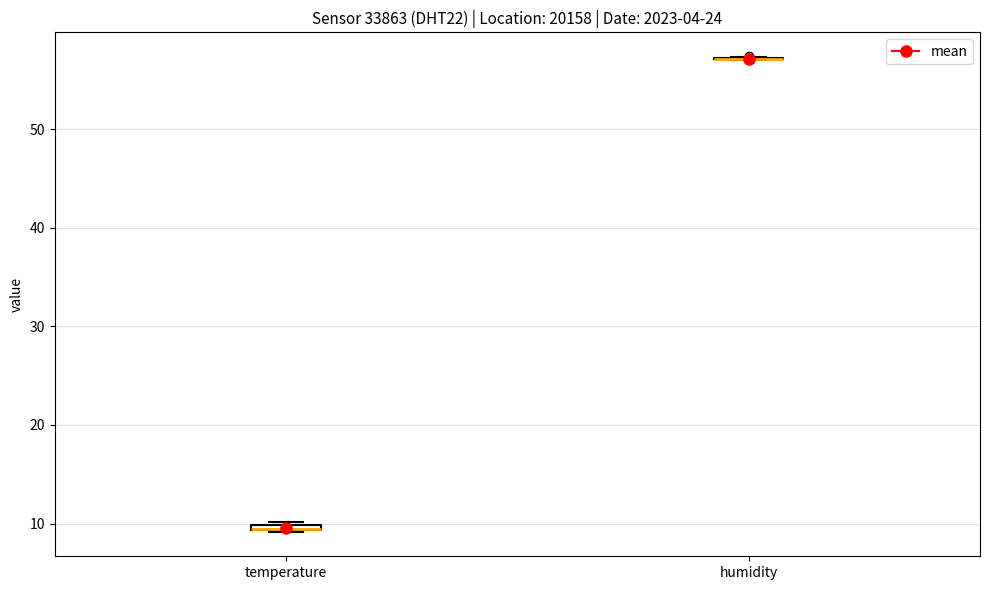

Where is the lower edge of the box for temperature on the y-axis? The values are not printed on the chart, so give them approximately, as read against the axis.

9